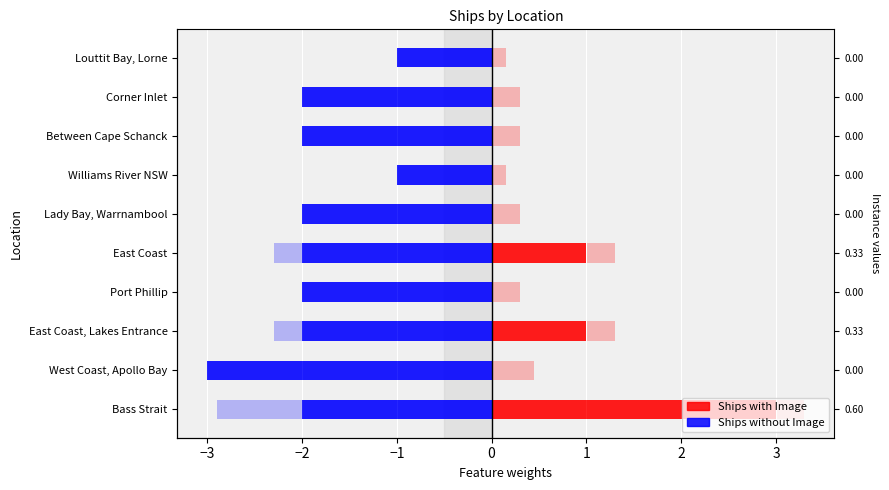

What is the highest value of the Ships with Image series?

3